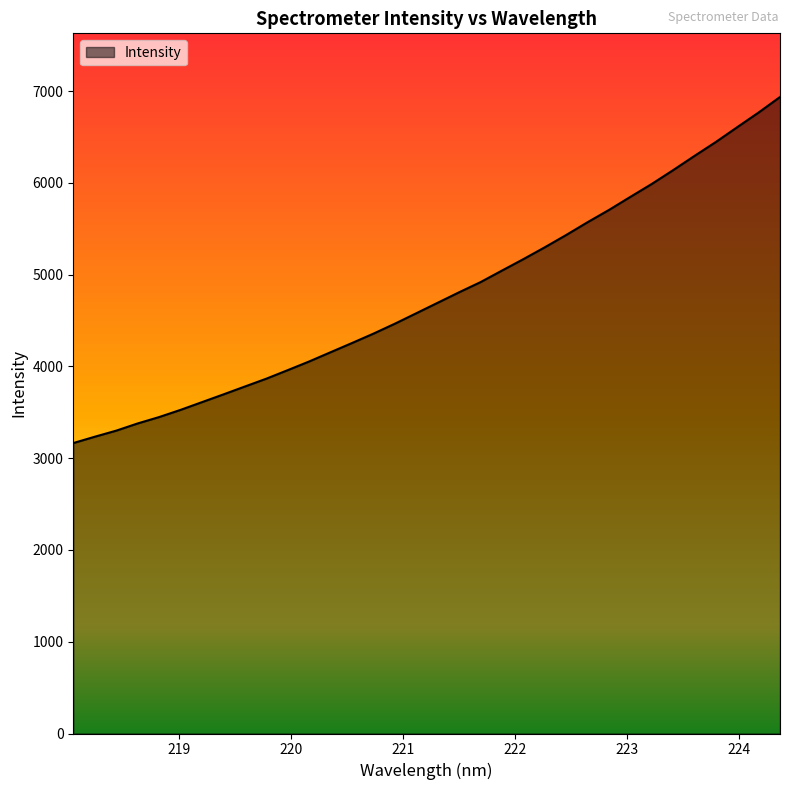

How many lines are shown in the chart?

1